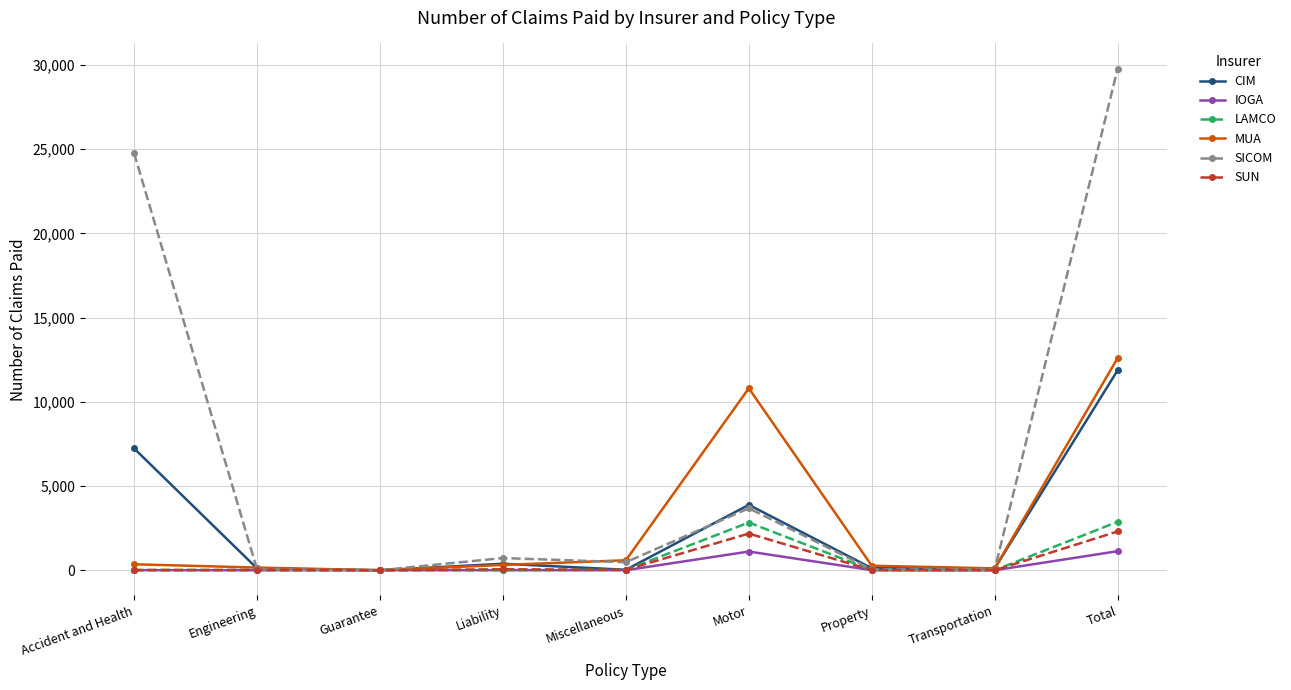

Is it true that CIM equals 3616 at Guarantee?

False